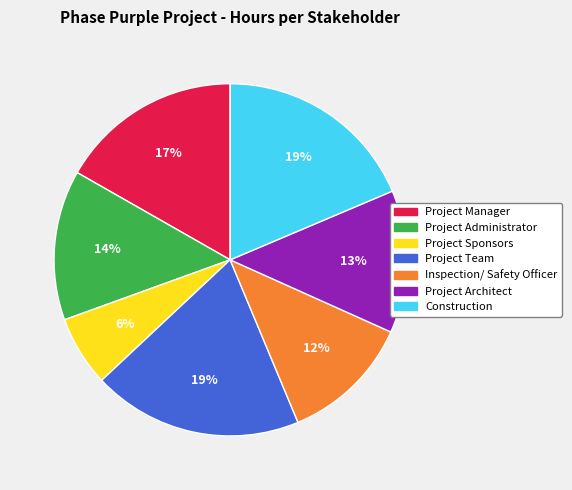

Which slice is the smallest?

Project Sponsors